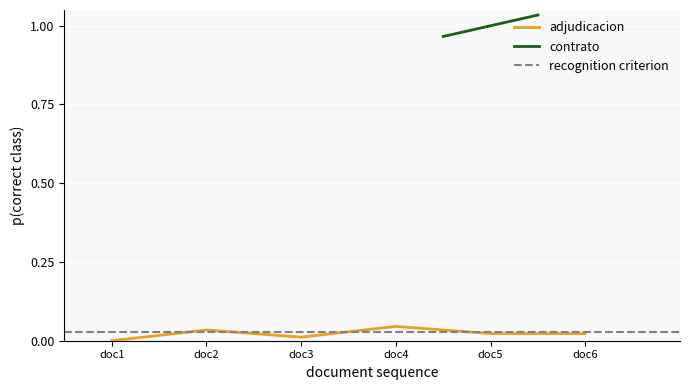

What is the sum of all values?

0.1